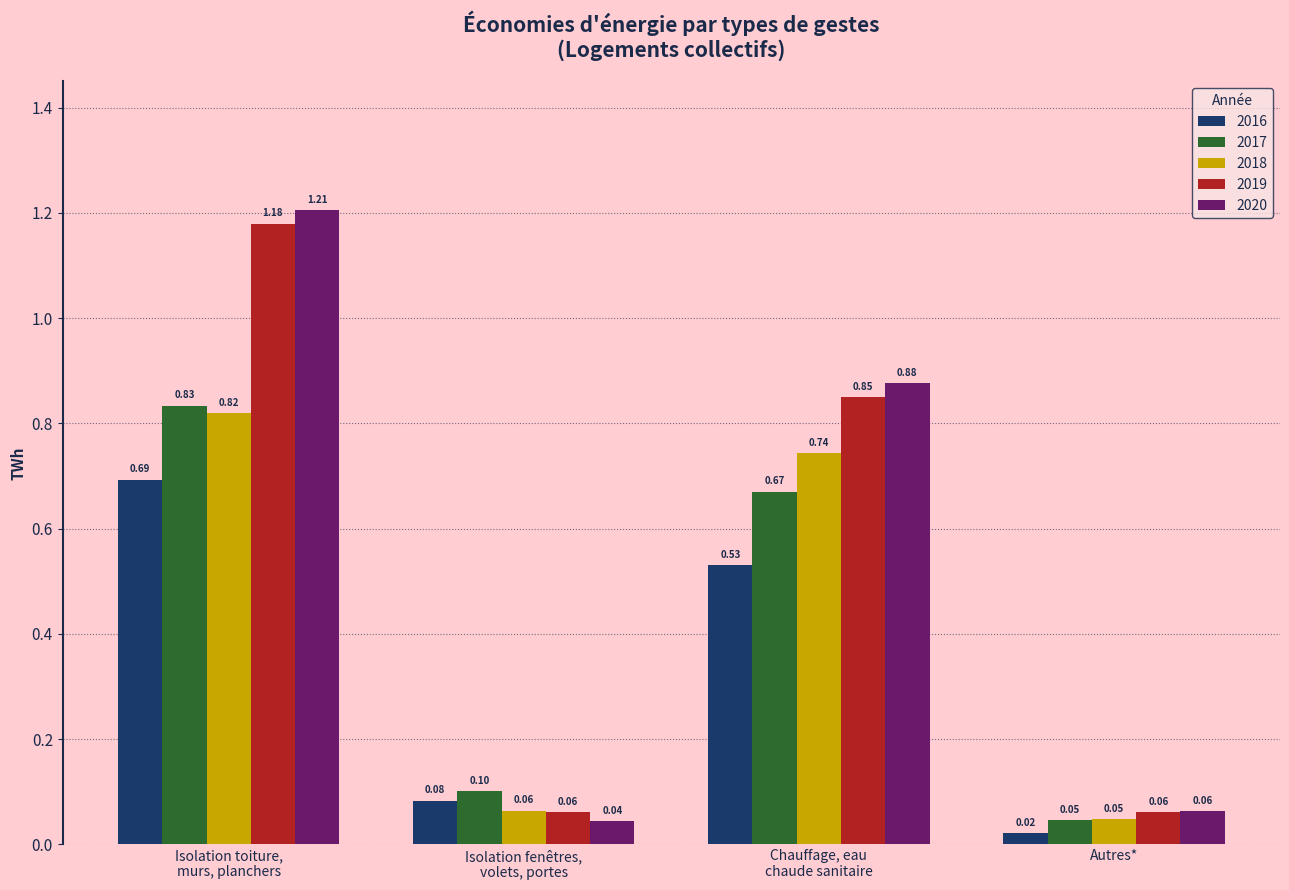

What is the average value of the 2018 series?

0.4